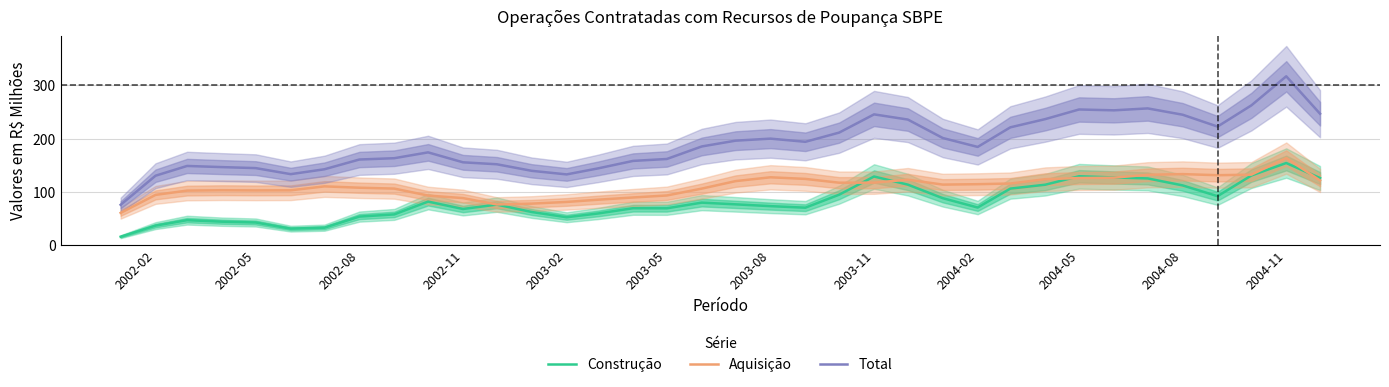

The Construção series shows 23.7 at 2002-02. True or false?

False